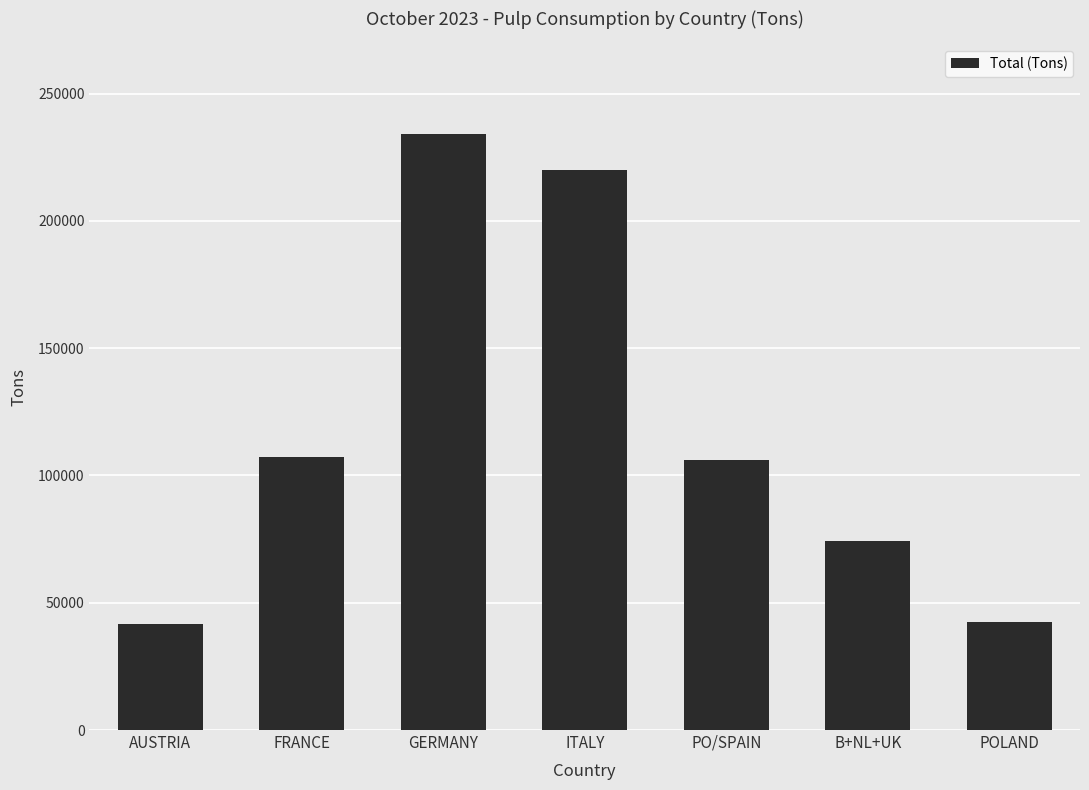

At which label is the value closest to 138075?

FRANCE